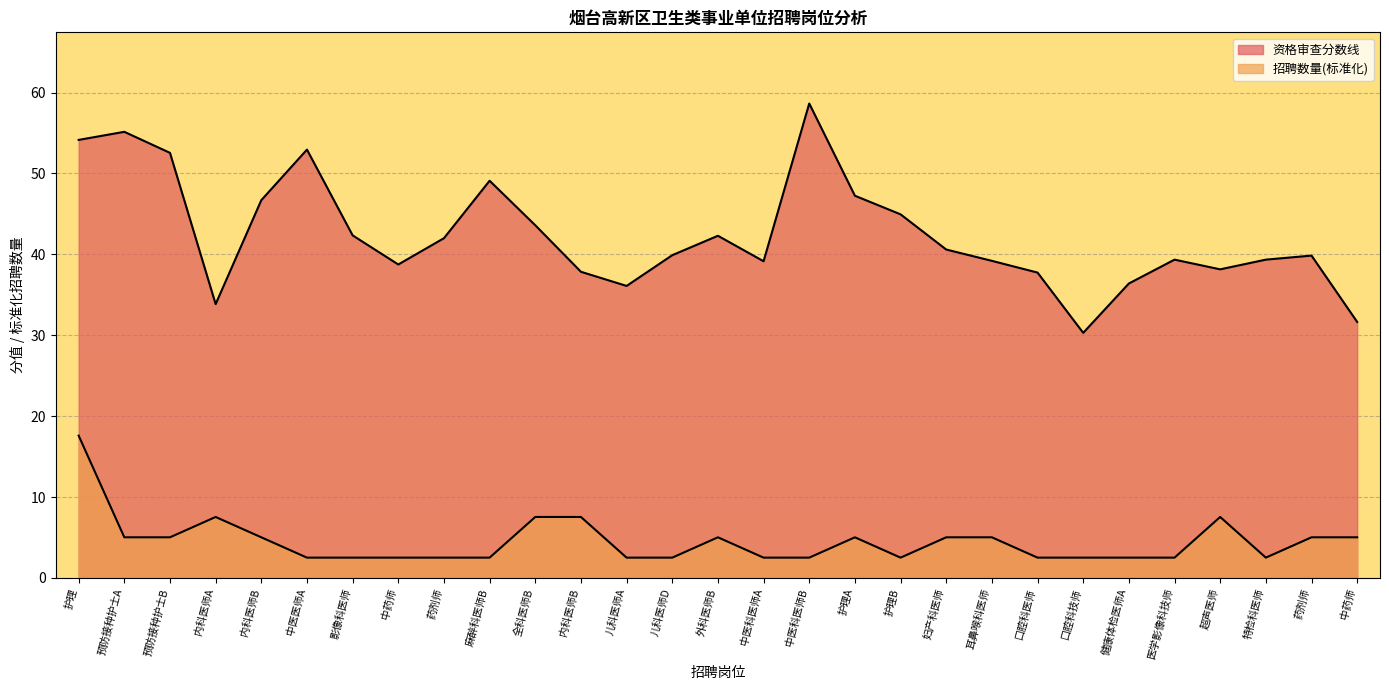

Rank the series by their average value, from lowest to highest.

招聘数量, 资格审查分数线